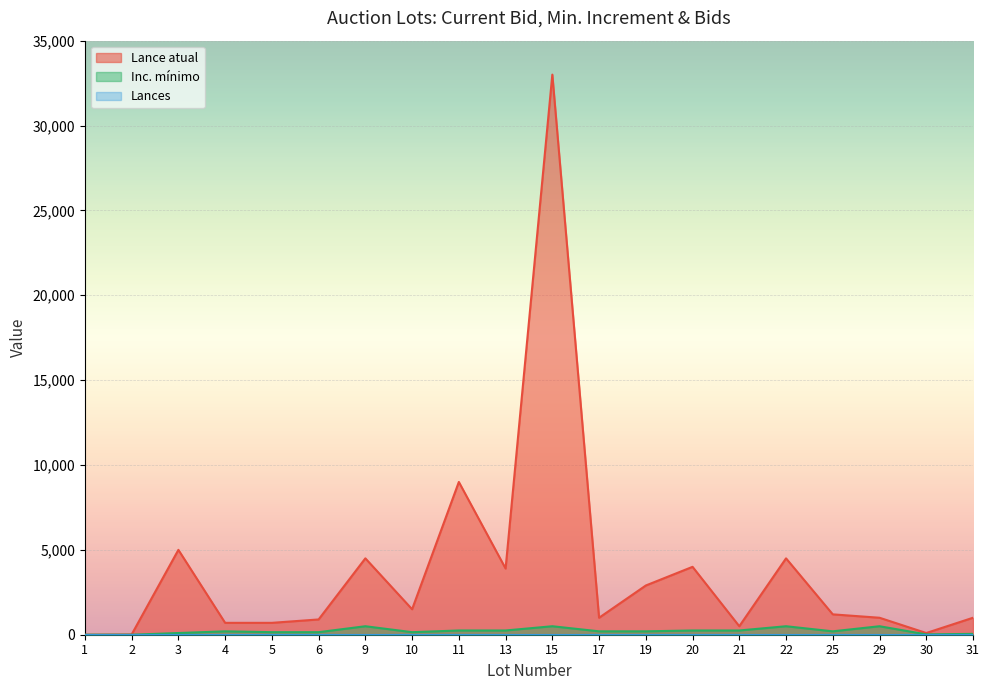

What is the total value across all series at 30?

120.0